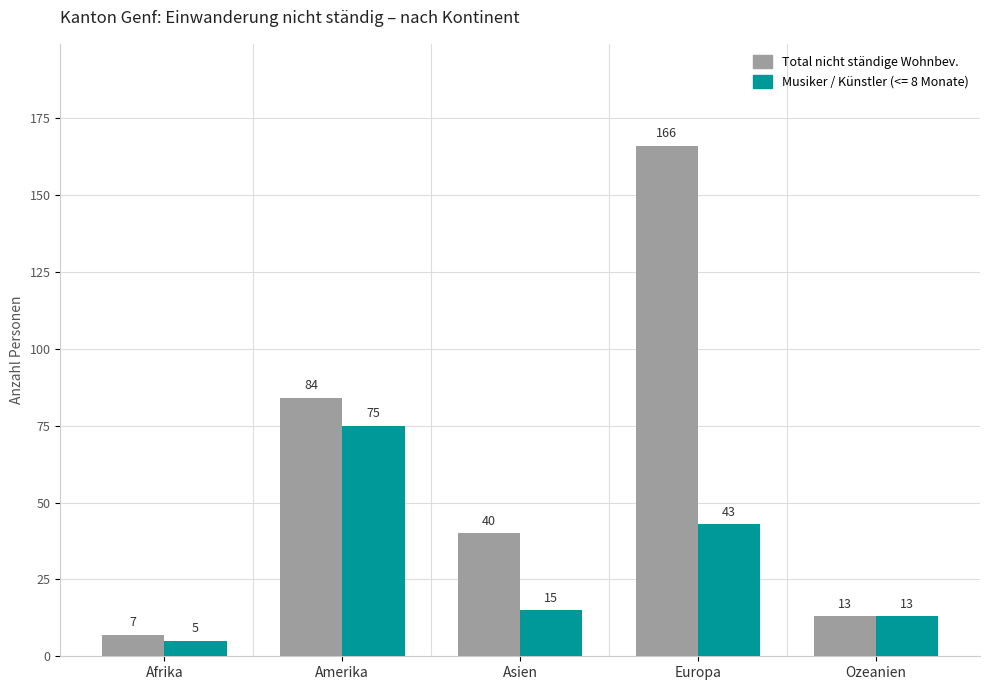

What is the maximum value shown in the chart?

166